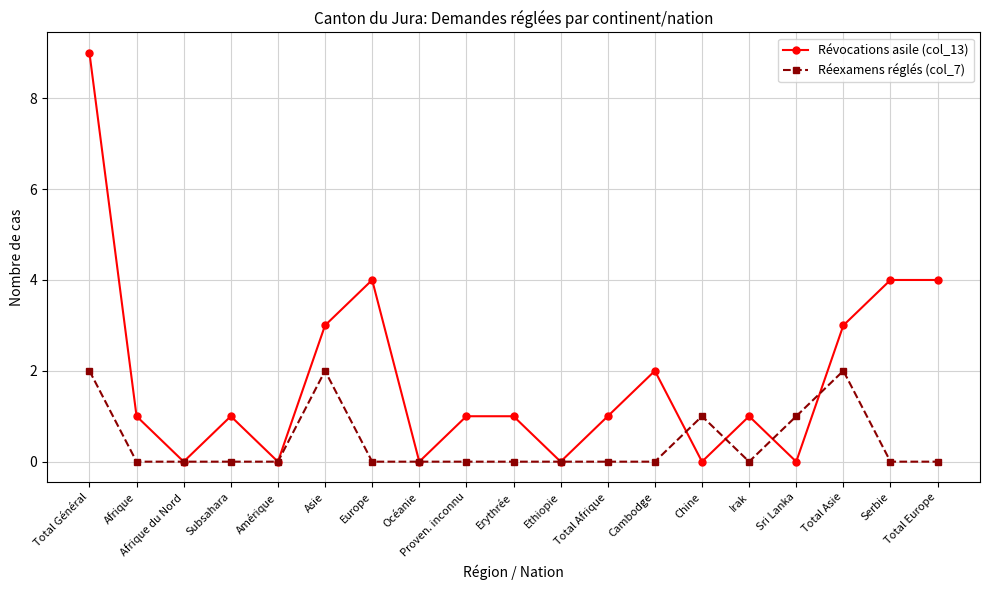

After their last crossing, which series has the higher values: Révocations asile (col_13) or Réexamens réglés (col_7)?

Révocations asile (col_13)